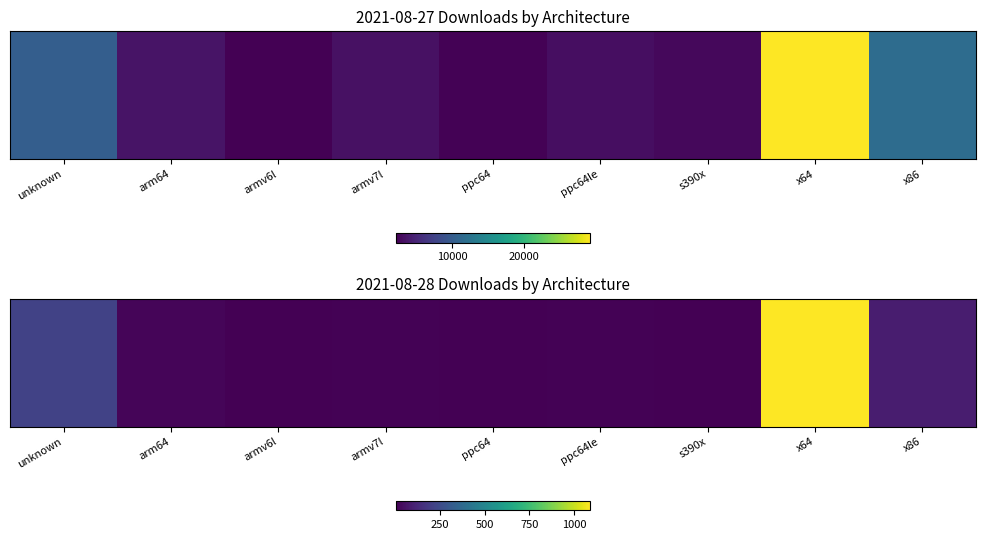

The value at ppc64le is 10. True or false?

False